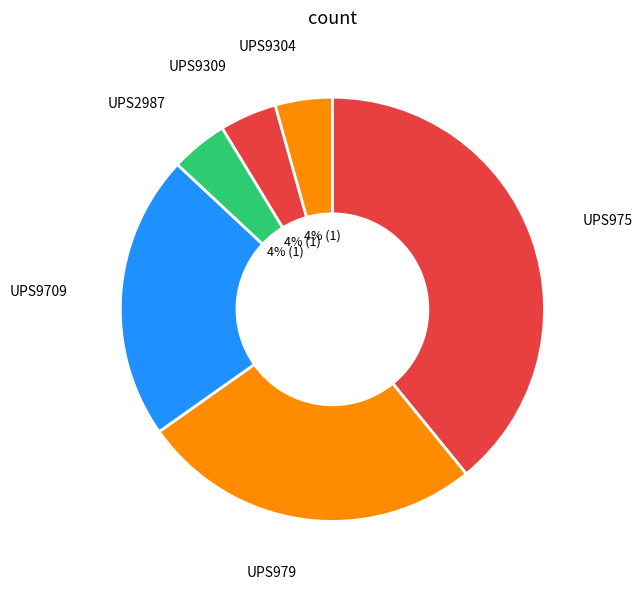

How many slices are in this pie chart?

6